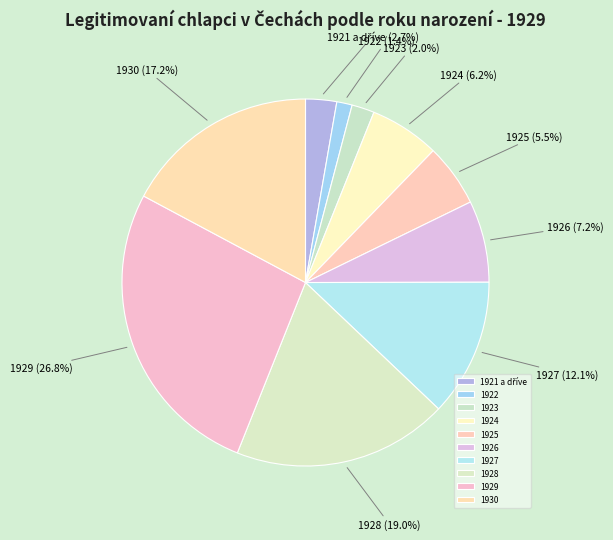

What is the largest slice in the pie chart?

1929